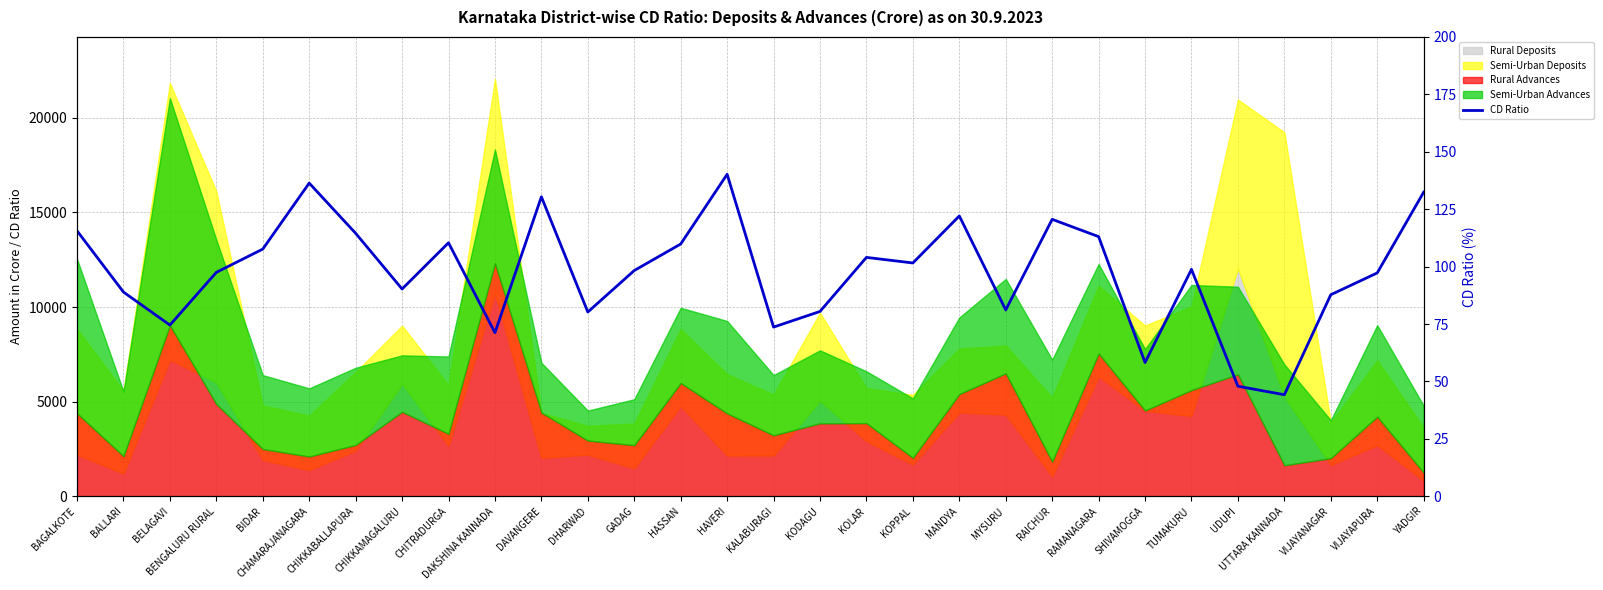

How many points are higher than both their immediate neighbors (excluding endpoints)?

8